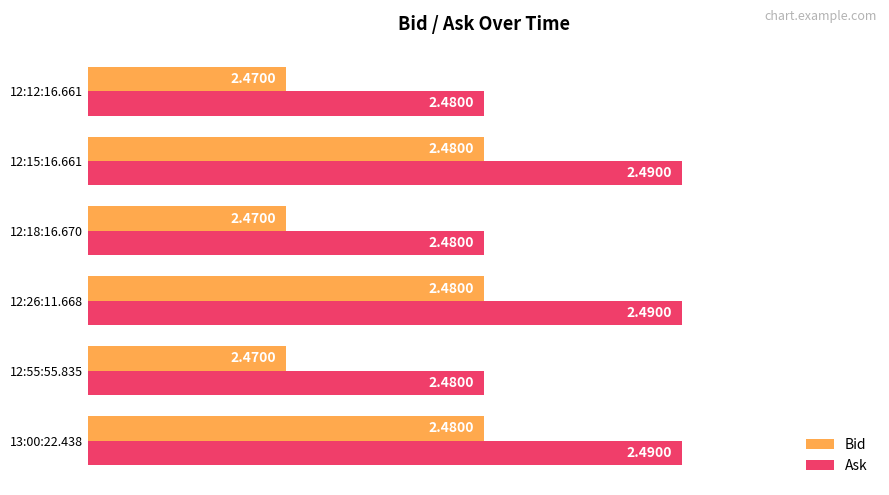

At 12:55:55.835, list the series in order from largest to smallest.

Ask, Bid